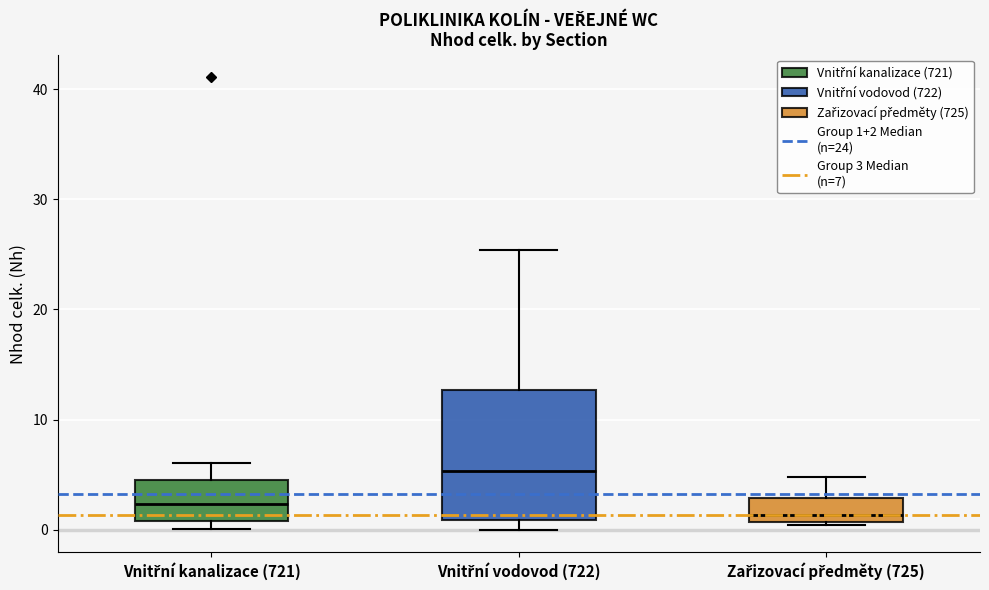

Where is the lower edge of the box for Vnitřní kanalizace (721) on the y-axis? The values are not printed on the chart, so give them approximately, as read against the axis.

1